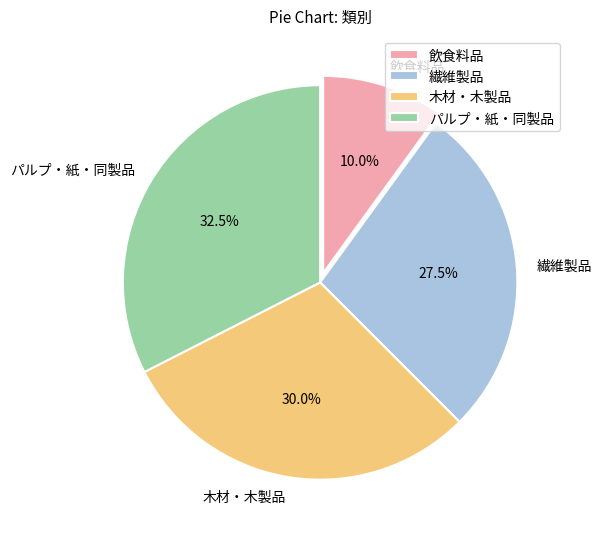

Between 繊維製品 and 木材・木製品, which is larger?

木材・木製品